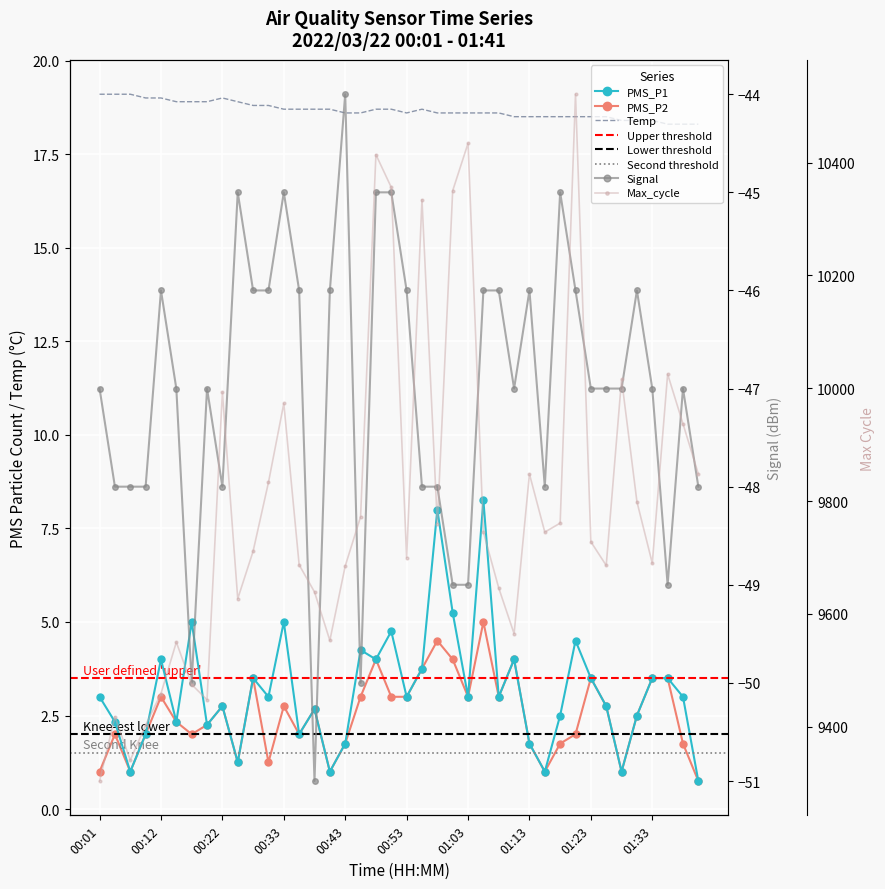

Reading left to right, what are all the values shown in this chart?

Temp: 19.1	19.1	19.1	19.0	19.0	18.9	18.9	18.9	19.0	18.9	18.8	18.8	18.7	18.7	18.7	18.7	18.6	18.6	18.7	18.7	18.6	18.7	18.6	18.6	18.6	18.6	18.6	18.5	18.5	18.5	18.5	18.5	18.5	18.5	18.4	18.4	18.4	18.3	18.3	18.3
PMS_P1: 3.0	2.3	1.0	2.0	4.0	2.3	5.0	2.2	2.8	1.2	3.5	3.0	5.0	2.0	2.7	1.0	1.8	4.2	4.0	4.8	3.0	3.8	8.0	5.2	3.0	8.2	3.0	4.0	1.8	1.0	2.5	4.5	3.5	2.8	1.0	2.5	3.5	3.5	3.0	0.8
PMS_P2: 1.0	2.0	1.0	2.0	3.0	2.3	2.0	2.2	2.8	1.2	3.5	1.2	2.8	2.0	2.7	1.0	1.8	3.0	4.0	3.0	3.0	3.8	4.5	4.0	3.0	5.0	3.0	4.0	1.8	1.0	1.8	2.0	3.5	2.8	1.0	2.5	3.5	3.5	1.8	0.8
Signal: -47.0	-48.0	-48.0	-48.0	-46.0	-47.0	-50.0	-47.0	-48.0	-45.0	-46.0	-46.0	-45.0	-46.0	-51.0	-46.0	-44.0	-50.0	-45.0	-45.0	-46.0	-48.0	-48.0	-49.0	-49.0	-46.0	-46.0	-47.0	-46.0	-48.0	-45.0	-46.0	-47.0	-47.0	-47.0	-46.0	-47.0	-49.0	-47.0	-48.0
Max_cycle: 9304.0	9418.0	9341.0	9403.0	9459.0	9550.0	9475.0	9448.0	9993.0	9627.0	9711.0	9833.0	9973.0	9687.0	9639.0	9553.0	9685.0	9772.0	10414.0	10356.0	9700.0	10334.0	9760.0	10350.0	10434.0	9745.0	9646.0	9565.0	9848.0	9745.0	9761.0	10521.0	9728.0	9686.0	10016.0	9799.0	9690.0	10025.0	9937.0	9848.0